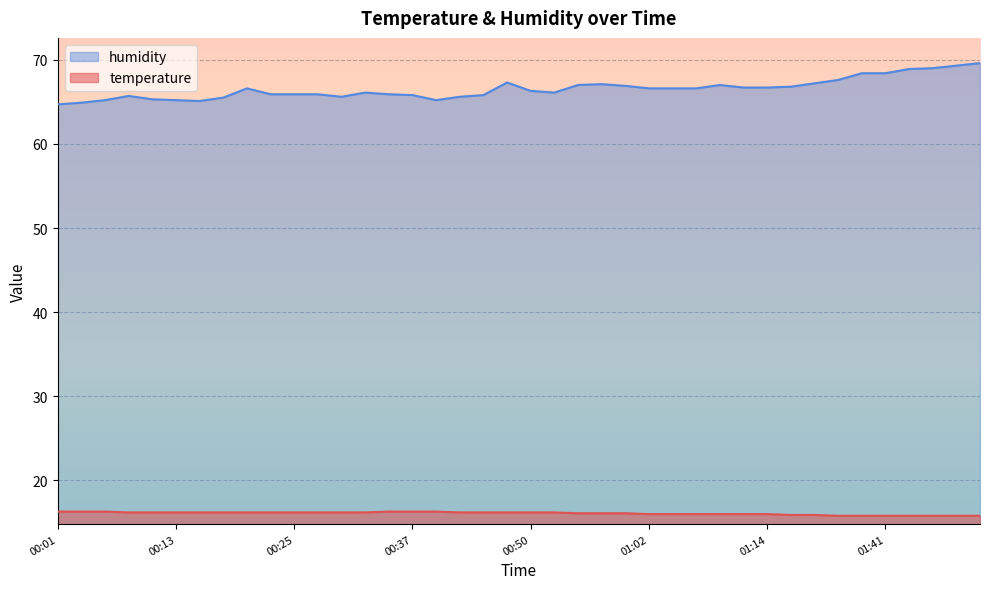

What is the difference between the maximum and minimum values in the humidity series?

4.9